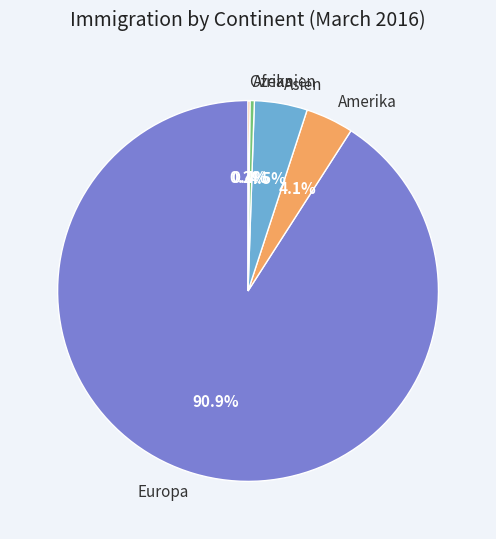

Approximately how many times larger is the value at Asien compared to Amerika?

1.1